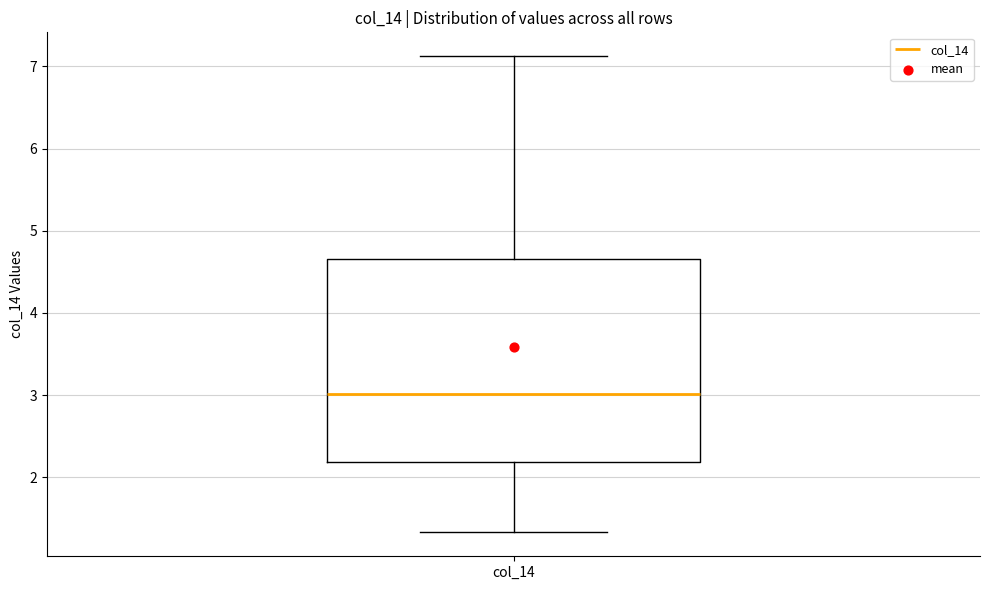

Transcribe this box plot: give where the median line is, the range the box spans, and where the two whiskers end, as read against the y-axis. The values are not printed on the chart, so give them approximately, as read against the axis.

median 3.0, box 2.2 to 4.7, whiskers 1.3 to 7.1